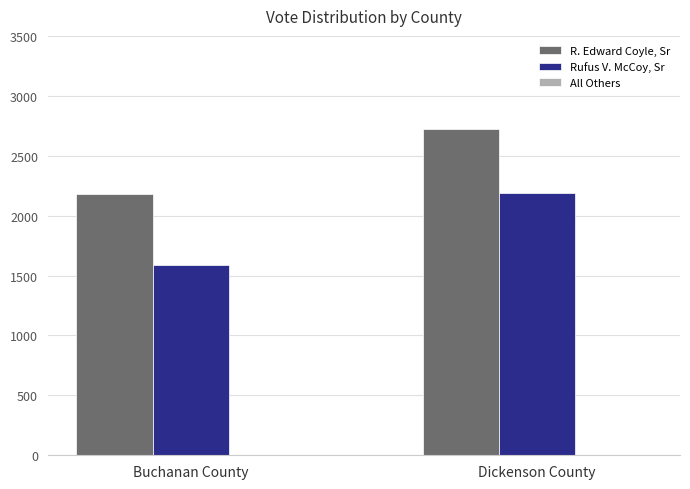

What is the difference between the Rufus V. McCoy, Sr values at Buchanan County and Dickenson County?

600